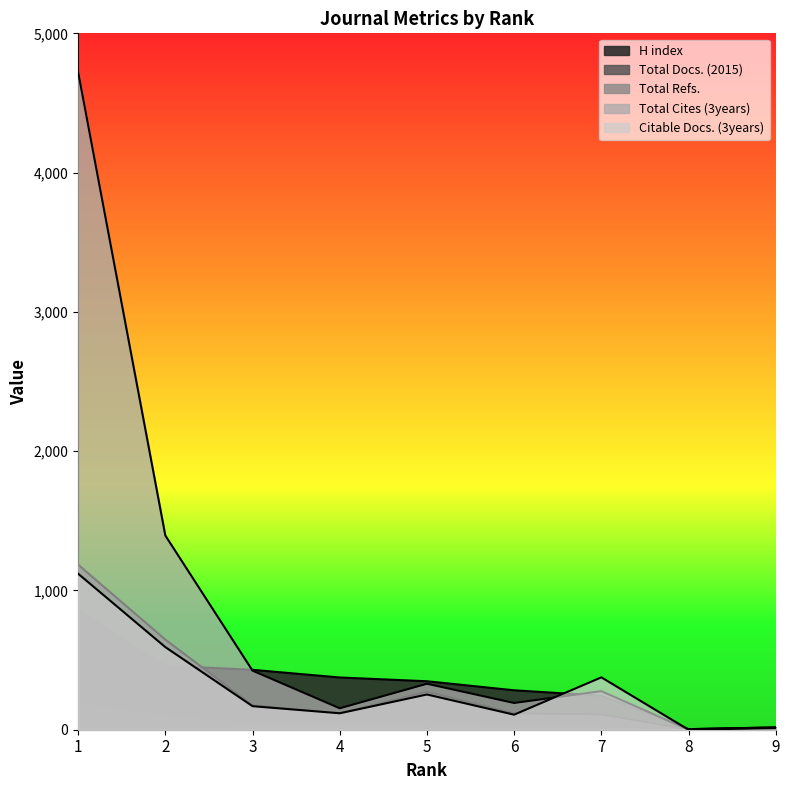

Rank the series by their maximum value, from lowest to highest.

Total Docs. (2015), H index, Citable Docs. (3years), Total Refs., Total Cites (3years)